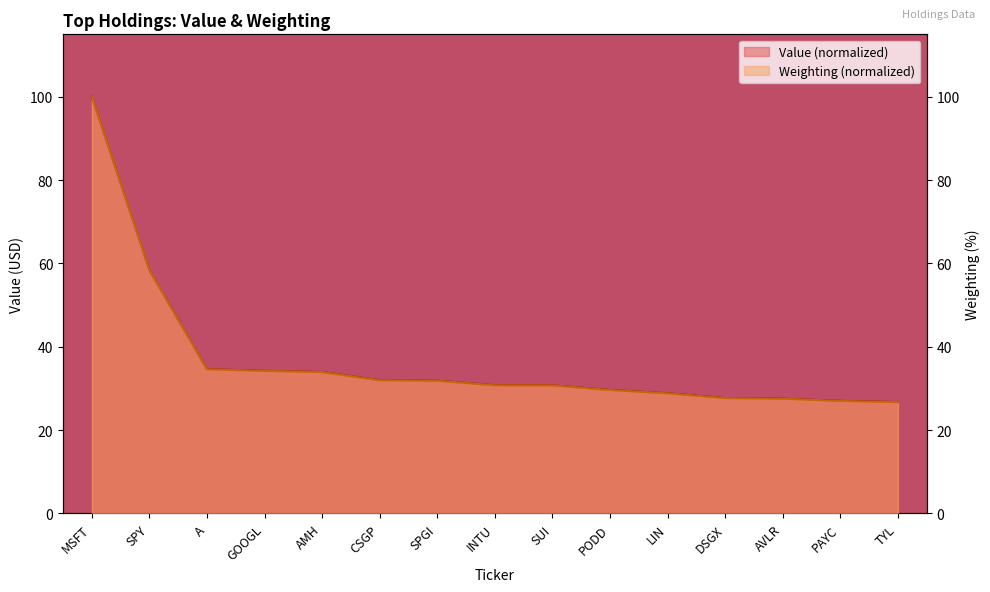

What is the difference between the maximum and minimum values in the Value series?

73.3